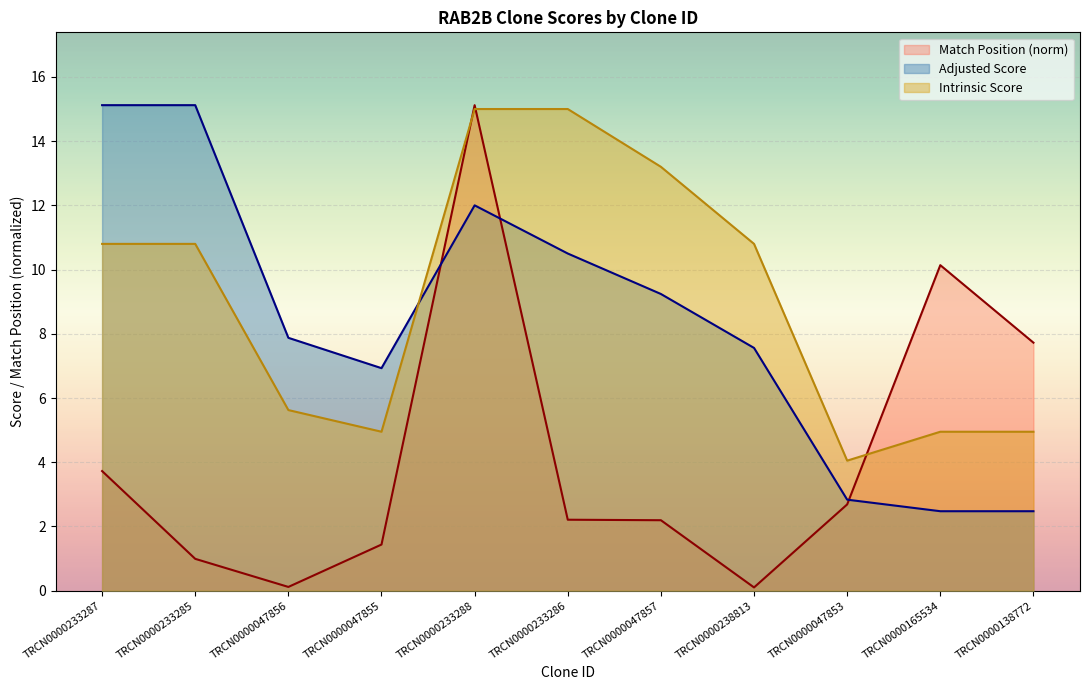

How many distinct data groups are displayed?

3